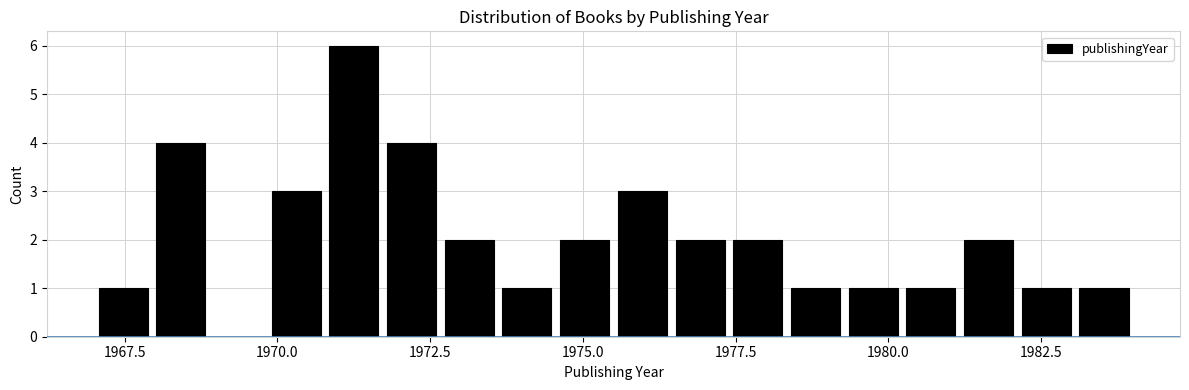

Around what value on the x-axis is the tallest bar? Give the approximate position of its centre, as read against the axis.

1971.5